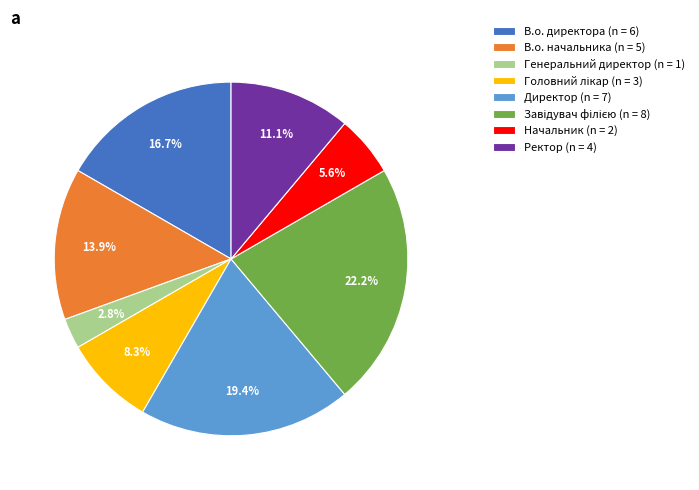

Between Директор (n = 7) and В.о. начальника (n = 5), which is larger?

Директор (n = 7)